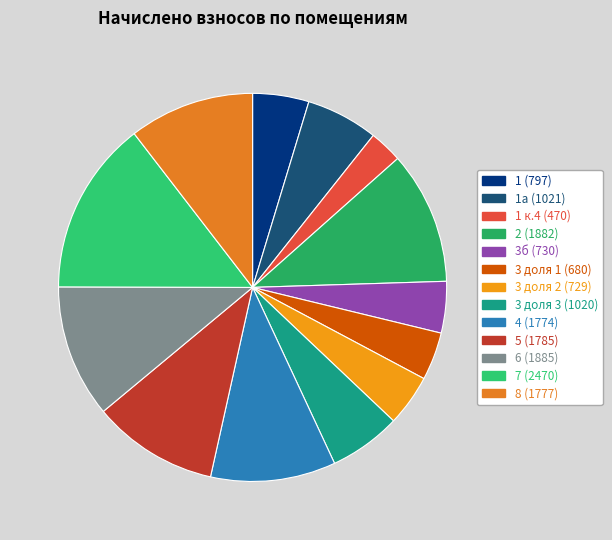

Rank the categories by value from highest to lowest.

7, 6, 2, 5, 8, 4, 1а, 3 доля 3, 1, 3б, 3 доля 2, 3 доля 1, 1 к.4